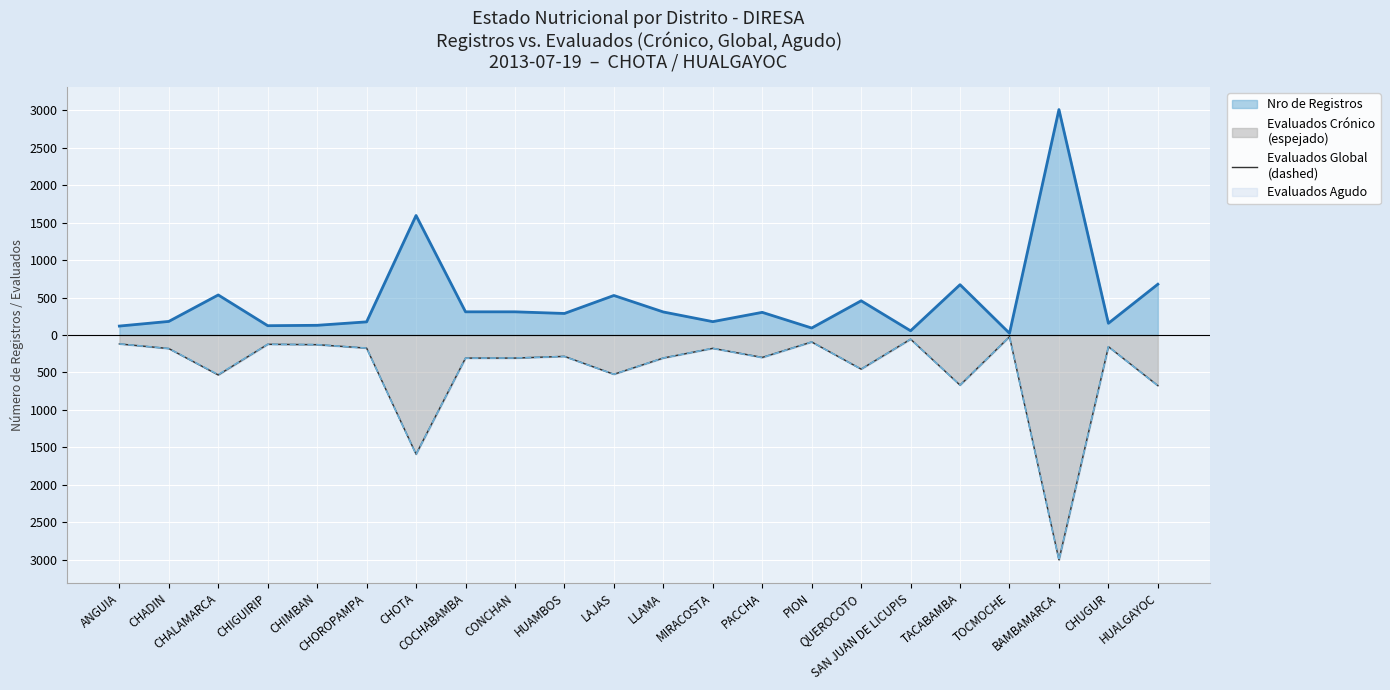

At which category does Nro de Registros (line) reach its first local peak?

CHALAMARCA